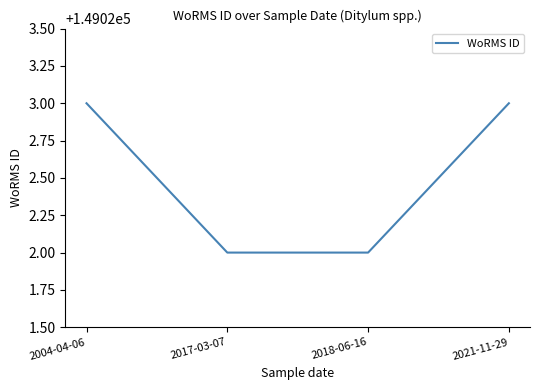

What is the greatest value displayed?

149023